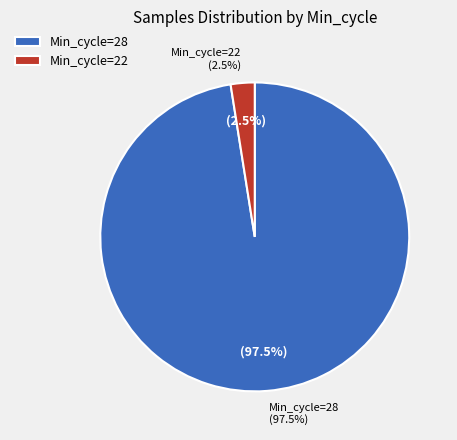

What is the ratio of the value at 28 to the value at 28?

1.0